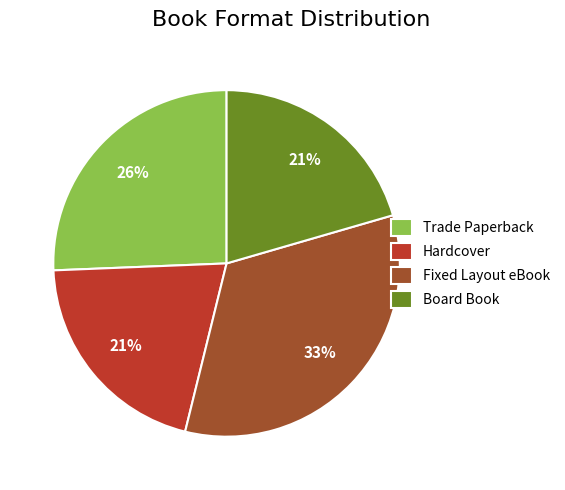

Combined, do Hardcover and Fixed Layout eBook account for over 50%?

Yes